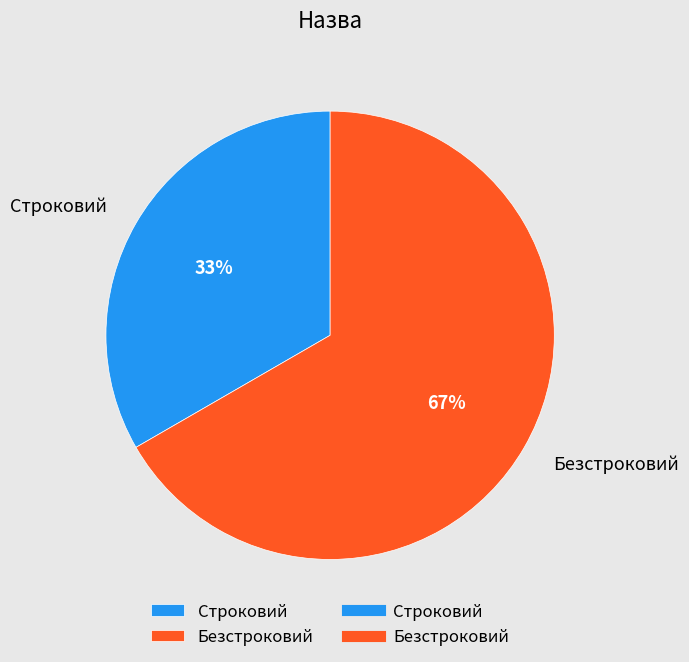

Rank the categories by value from lowest to highest.

Строковий, Безстроковий